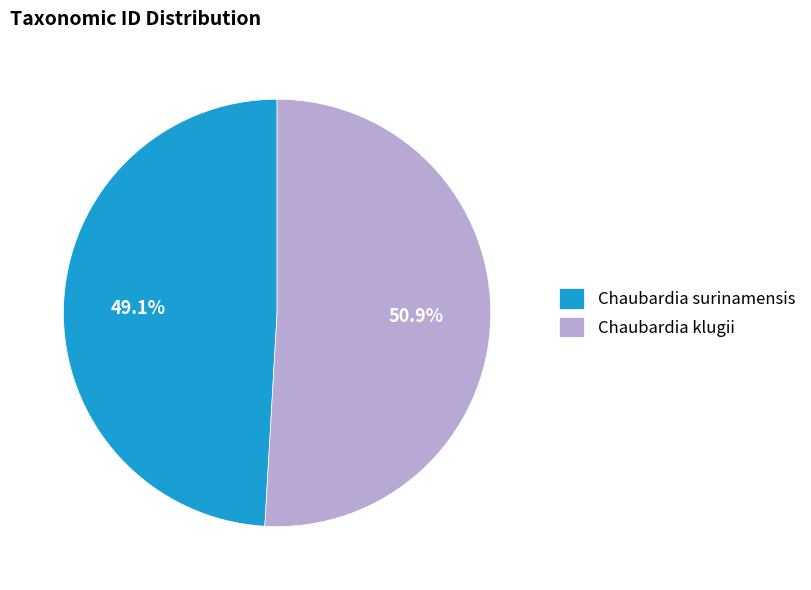

What is the majority slice?

Chaubardia klugii